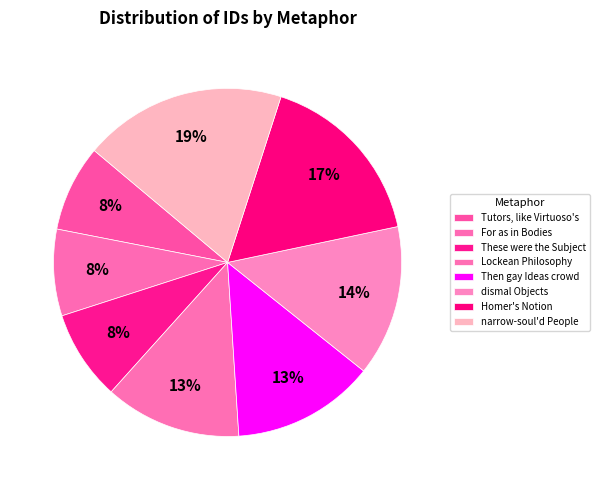

To the nearest percent, what is the difference between the largest and smallest slice percentages?

11%